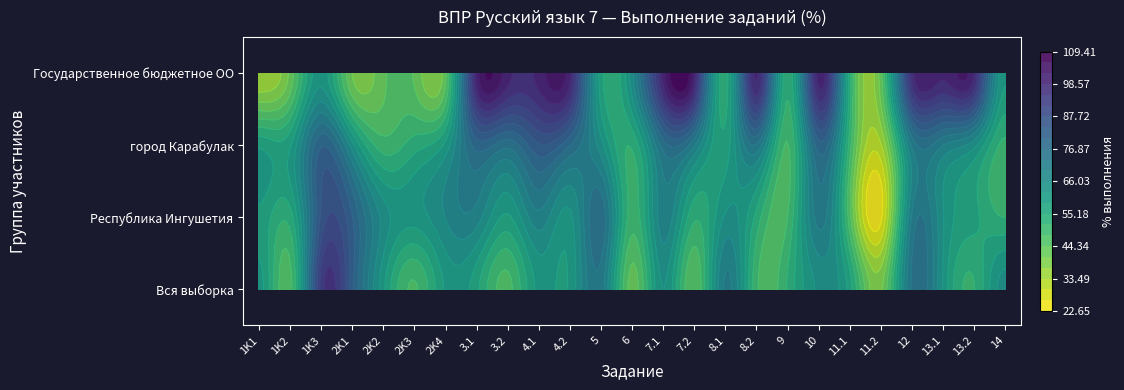

Reading left to right, extract all data points from this chart.

Вся выборка: 60.0	46.5	92.8	81.8	59.8	47.5	59.4	56.3	46.8	59.9	59.5	71.5	42.6	62.6	44.4	70.4	48.9	52.1	63.2	56.9	39.7	74.0	62.0	51.4	64.2
Республика Ингушетия: 58.0	53.5	84.9	80.7	64.6	60.4	66.2	67.9	58.1	68.5	61.5	75.8	49.6	68.3	52.3	63.0	54.0	47.9	71.1	45.8	25.3	70.3	62.8	56.1	51.5
город Карабулак: 58.0	58.3	80.0	63.8	49.7	53.5	60.0	78.5	74.4	83.6	77.2	63.9	52.1	75.0	70.1	56.6	72.8	47.7	78.9	49.8	33.1	70.5	69.7	63.7	50.5
Государственное бюджетное ОО: 33.9	41.8	61.0	40.7	43.5	43.8	43.5	100.0	100.0	100.0	99.2	56.8	64.8	100.0	100.0	53.4	99.2	52.5	100.0	53.4	42.9	96.6	99.2	98.3	59.3